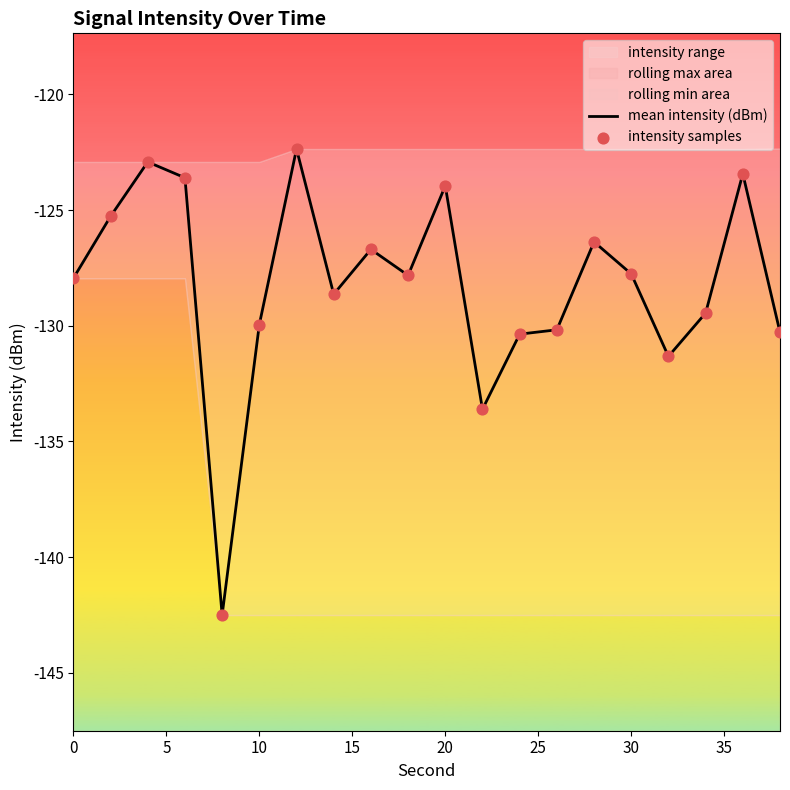

Which series has the widest spread of Y values?

mean intensity (dBm)